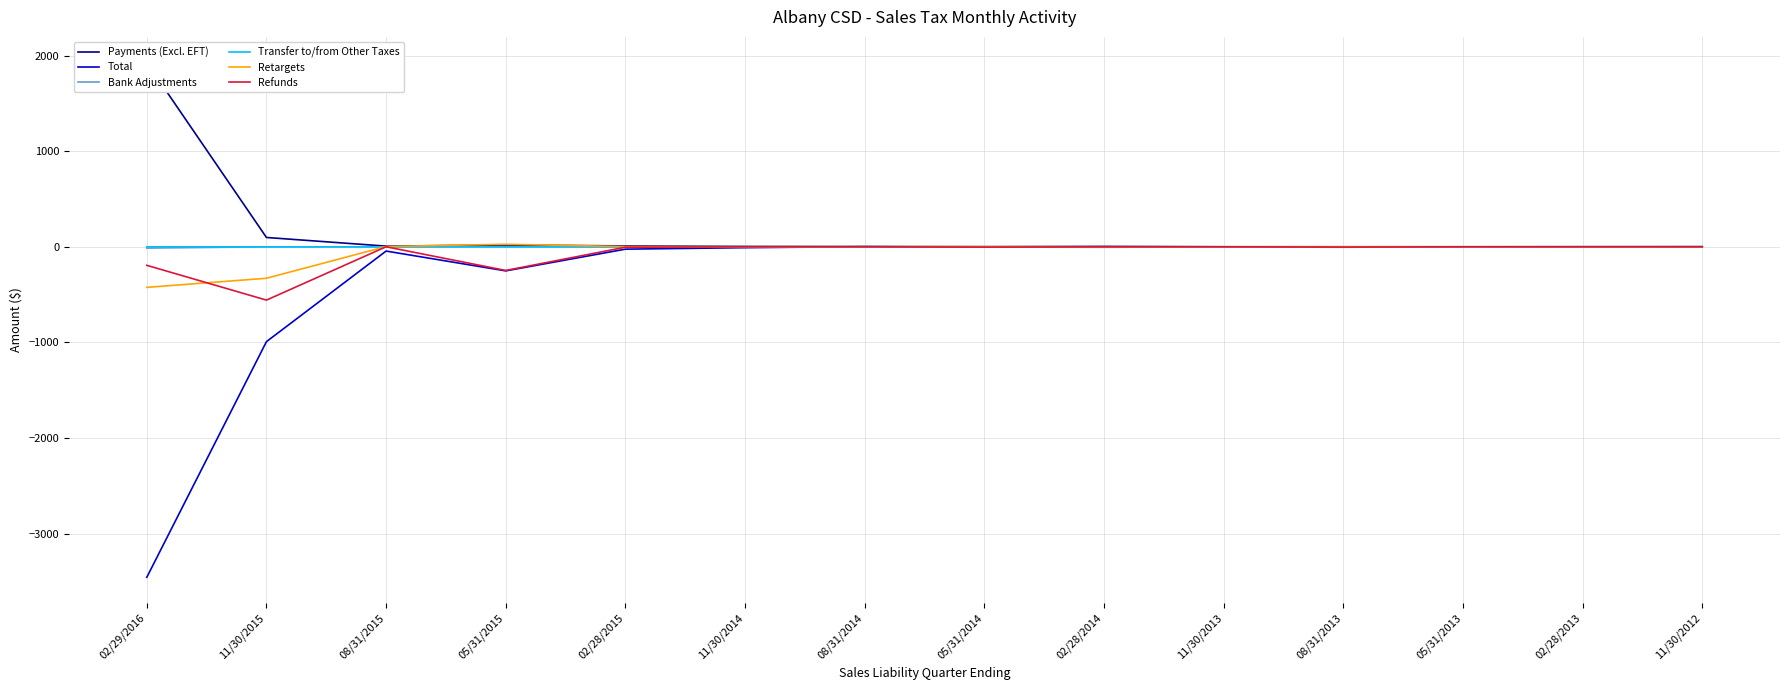

List the series in order of their peak value, highest first.

Payments (Excl. EFT), Retargets, Total, Refunds, Transfer to/from Other Taxes, Bank Adjustments